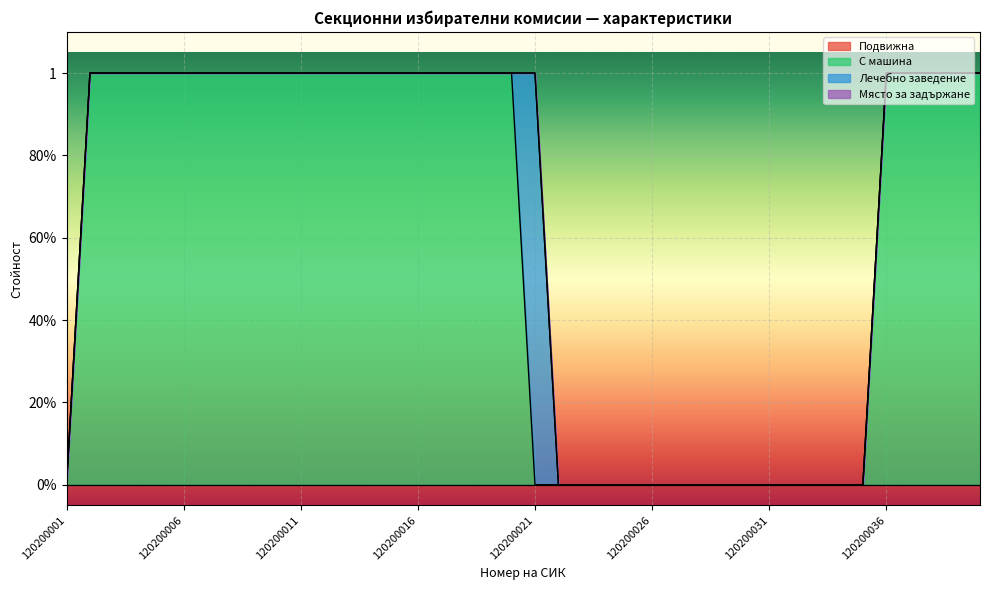

What is the spread (max minus min) of values at 120200036?

1